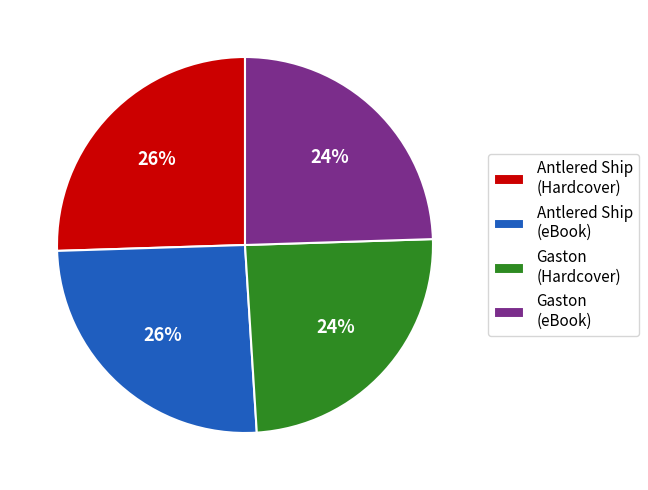

Do Antlered Ship (eBook) and Antlered Ship (Hardcover) together represent more than half of the pie?

Yes